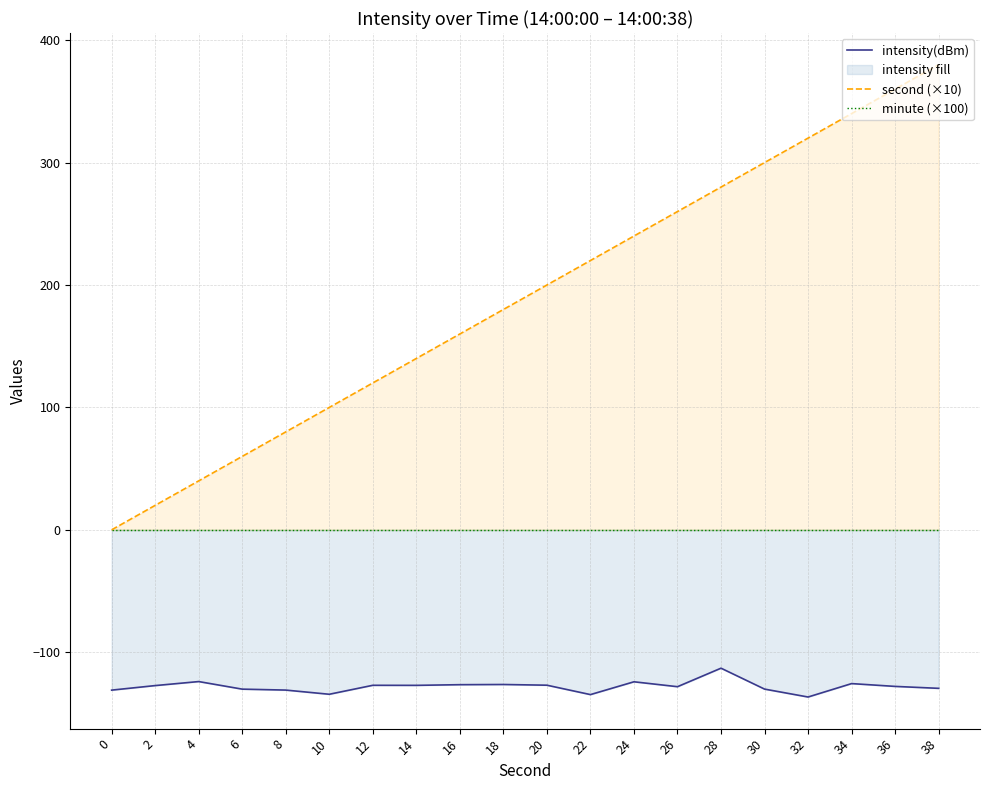

At how many categories does at least one series exceed 190?

10